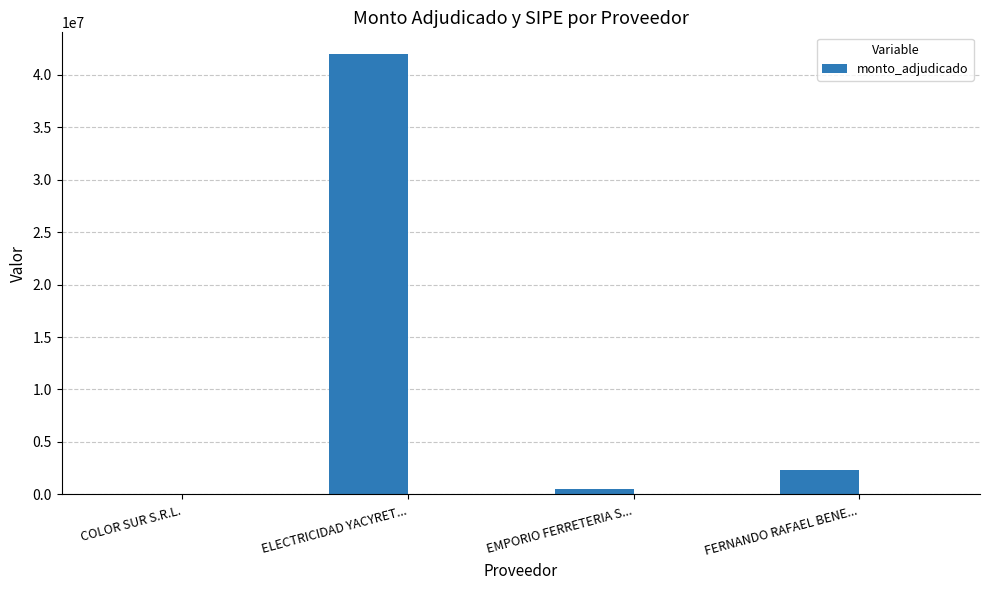

What position from the right is EMPORIO FERRETERIA S...?

2